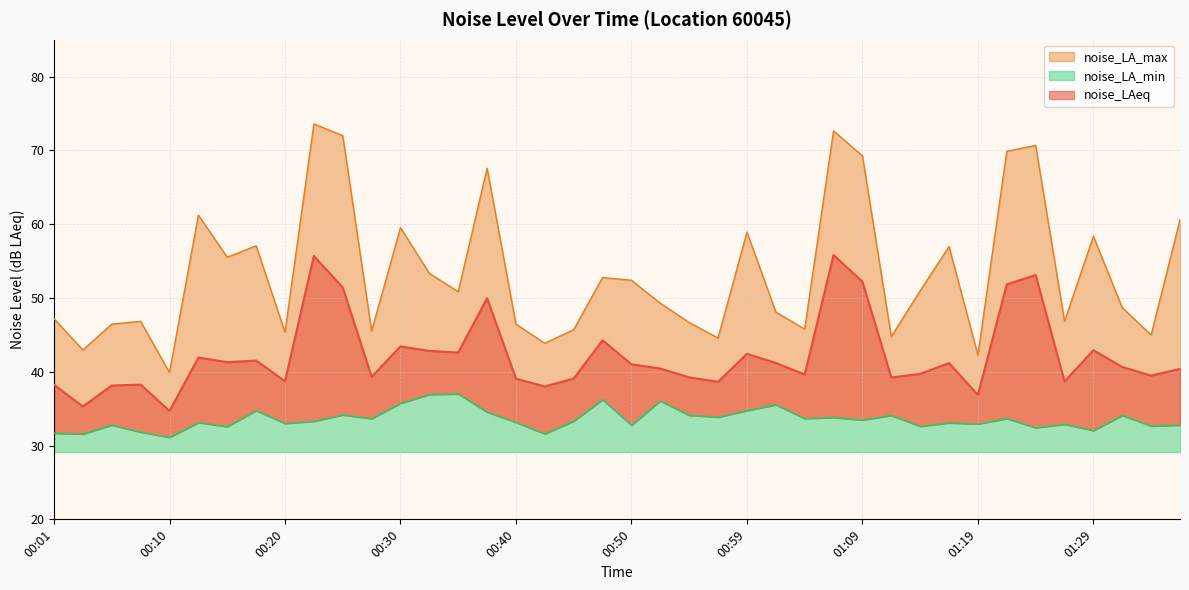

Is it true that noise_LA_max equals 32.7 at 01:24?

False